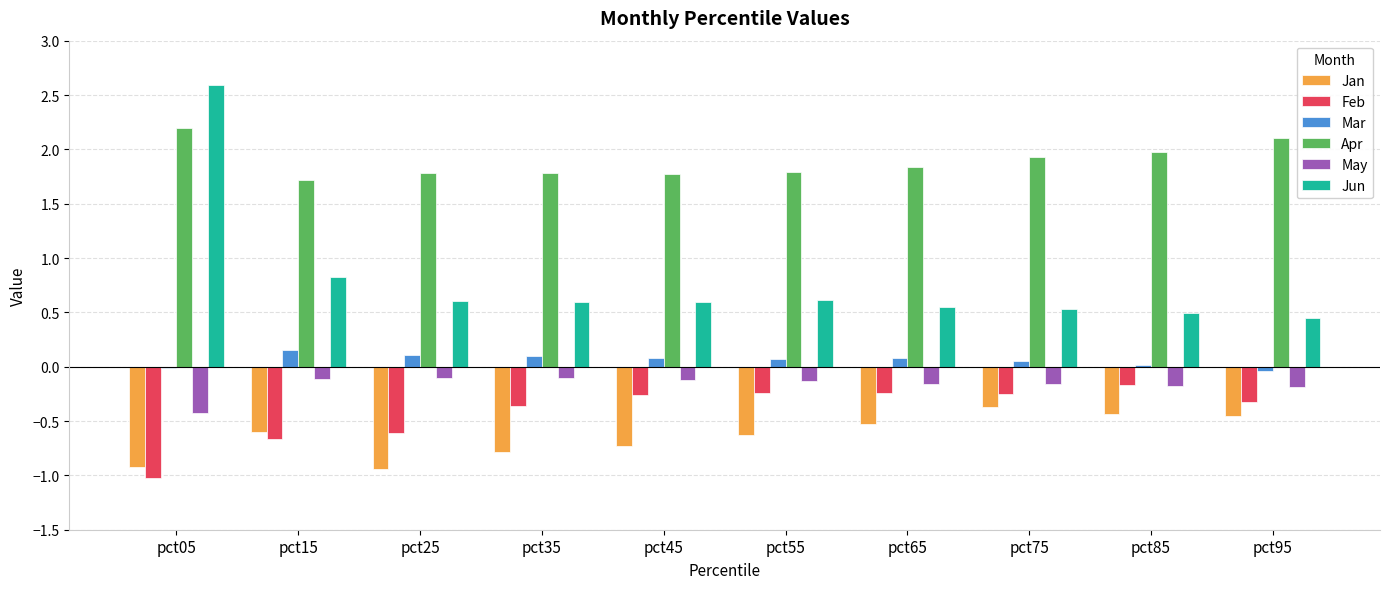

What is the sum of all Mar values?

0.6